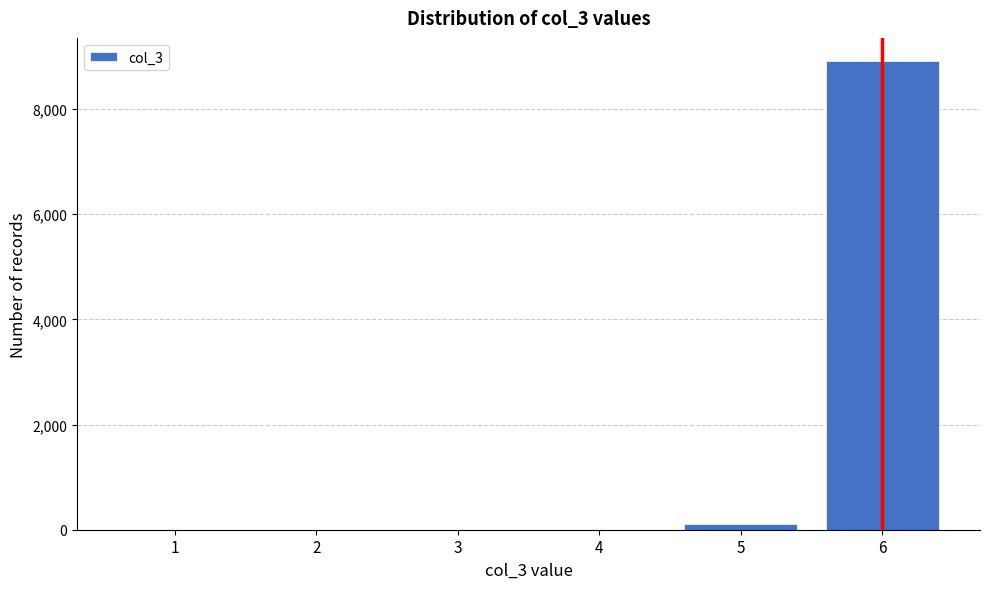

Reading left to right, extract all data points from this chart.

1=0	2=0	3=0	4=0	5=113	6=8910